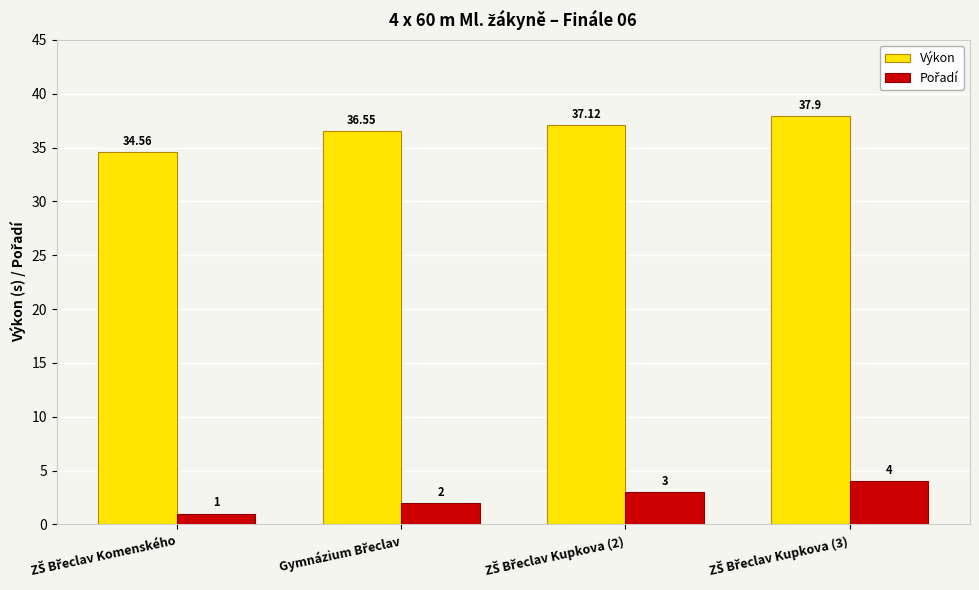

Which series has the widest spread of values?

Výkon